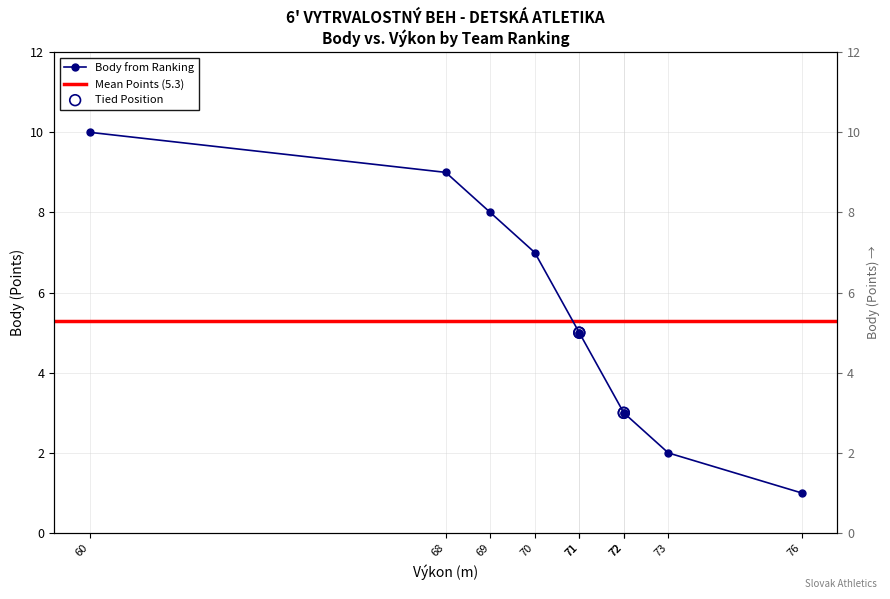

What is the change in value from 70 to 68?

+2